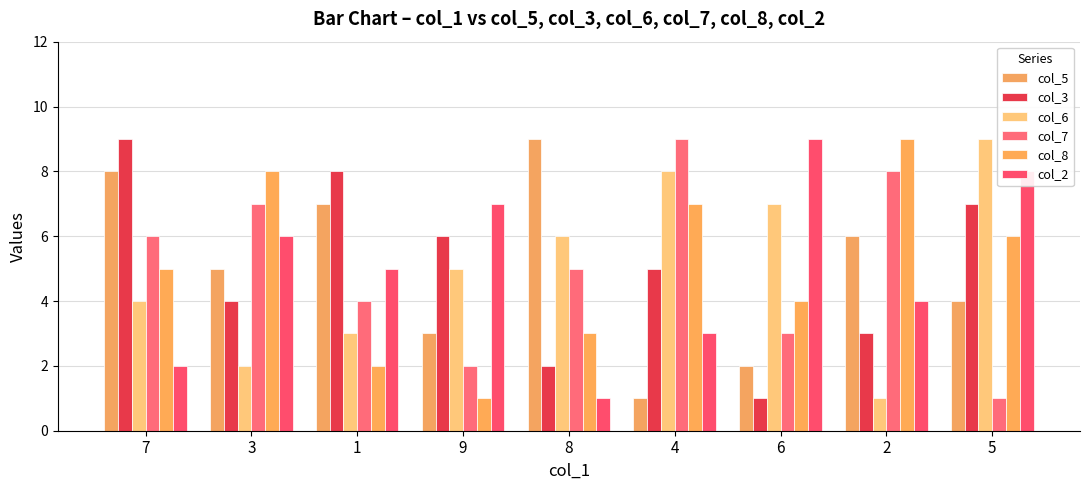

What is the sum of all col_6 values?

45